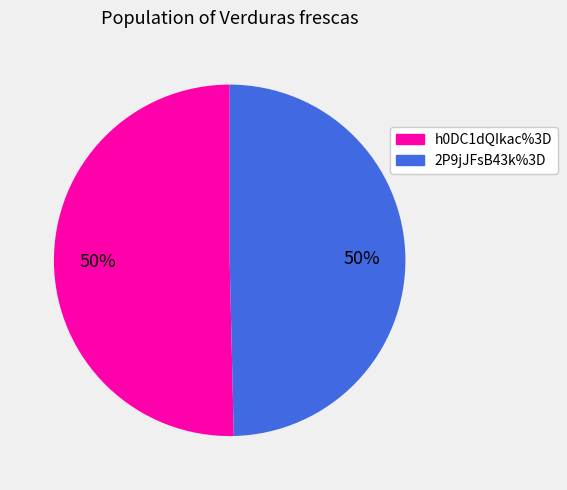

Approximately how many times larger is the value at h0DC1dQIkac%3D compared to 2P9jJFsB43k%3D?

1.0